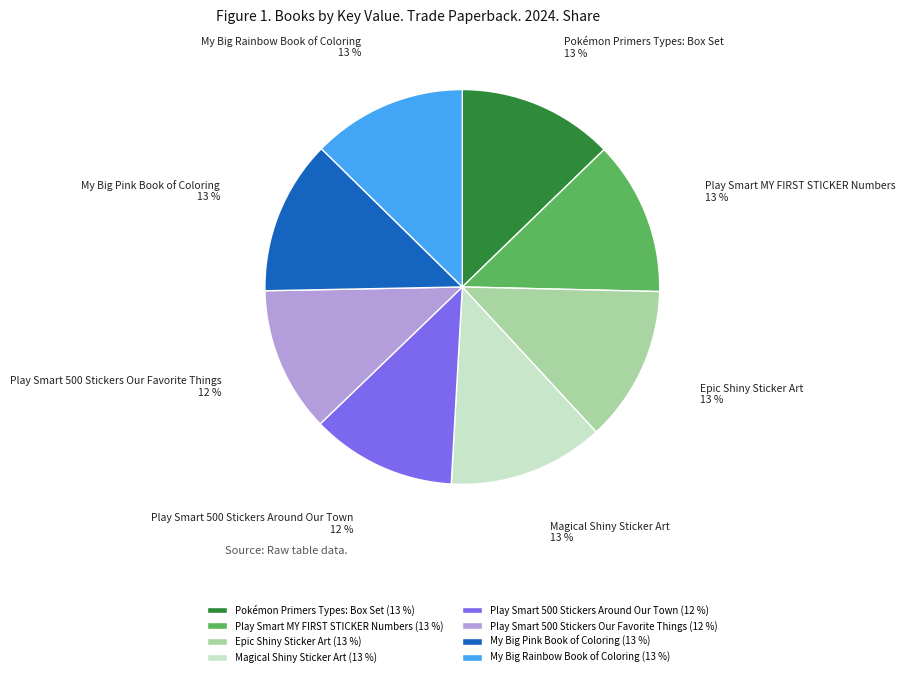

To the nearest percent, what is the difference between the largest and smallest slice percentages?

1%